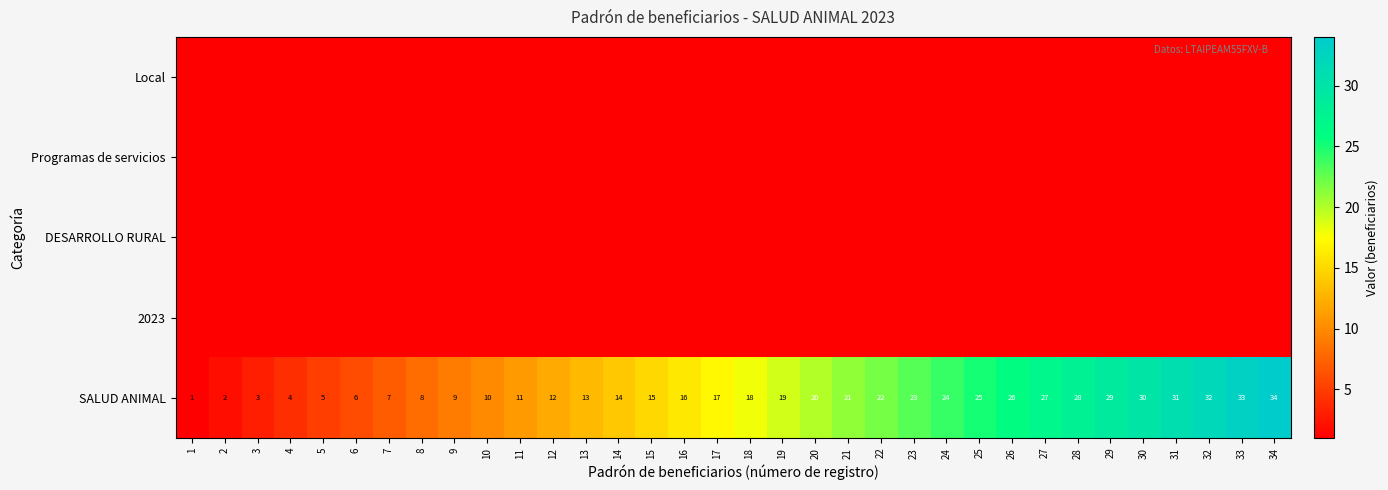

Rank the categories by SALUD ANIMAL value from lowest to highest.

1, 2, 3, 4, 5, 6, 7, 8, 9, 10, 11, 12, 13, 14, 15, 16, 17, 18, 19, 20, 21, 22, 23, 24, 25, 26, 27, 28, 29, 30, 31, 32, 33, 34